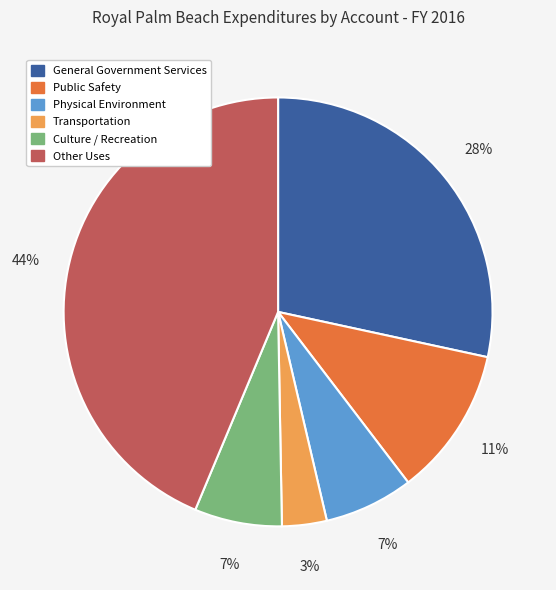

Is there any slice that represents more than half of the pie?

No